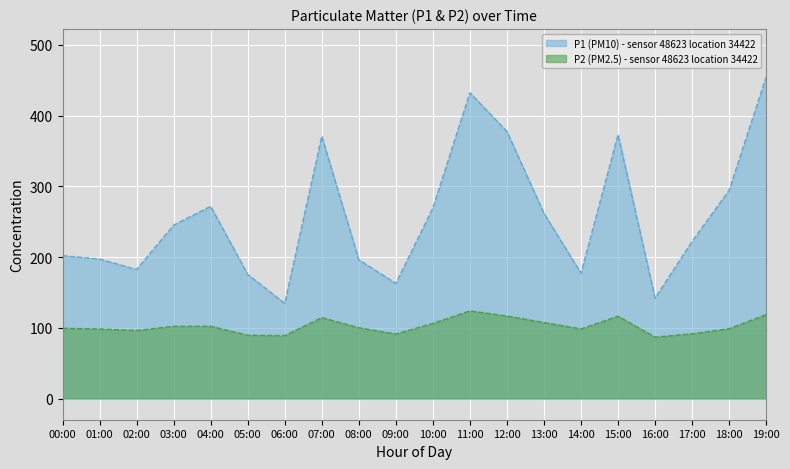

Is it true that P2 equals 167.7 at 18:00?

False